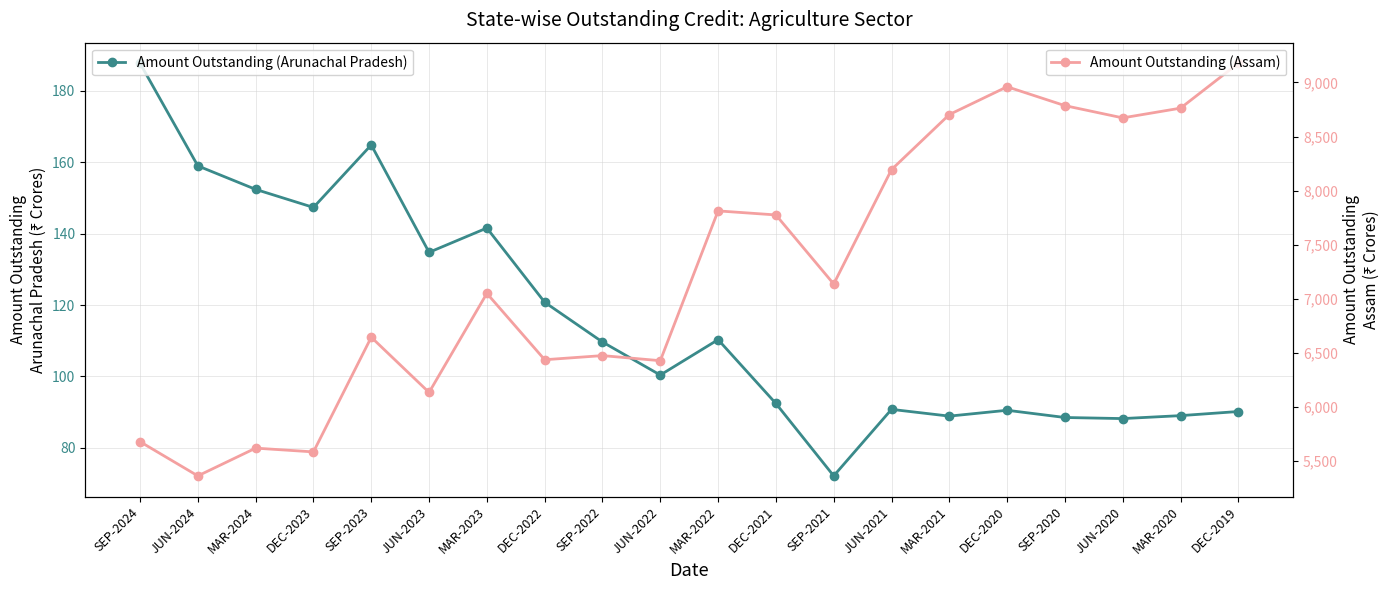

How many distinct data groups are displayed?

2